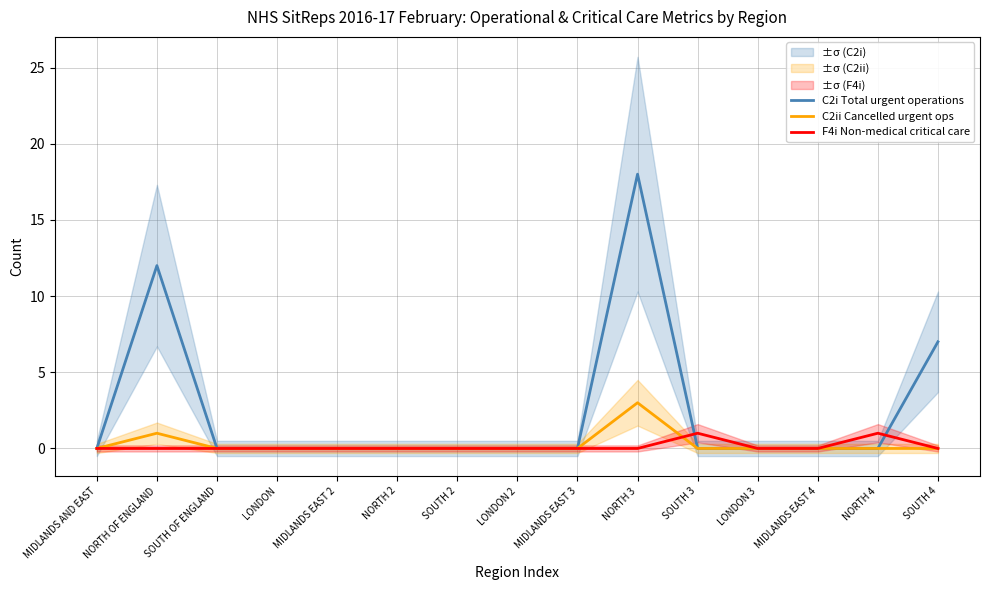

At which label does C2ii Cancelled urgent ops reach its peak?

NORTH 3